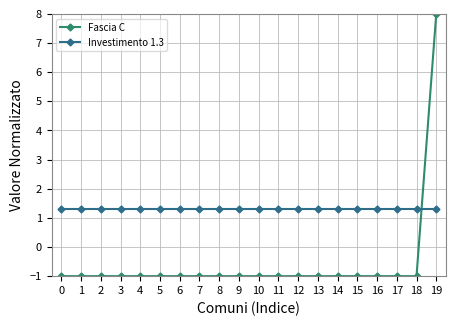

What is the difference between the maximum and minimum values in the Fascia C series?

9.0